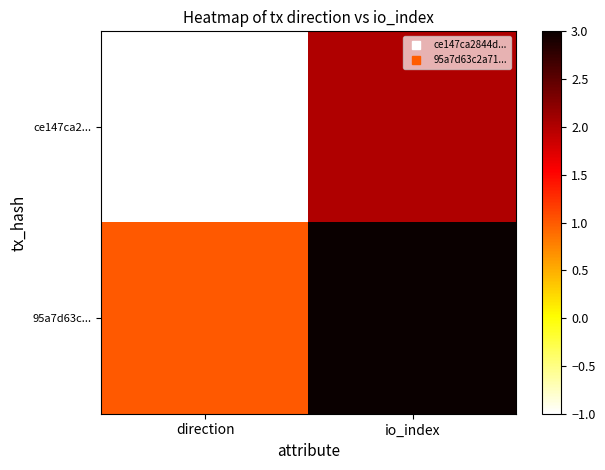

How many data points does each series have?

2